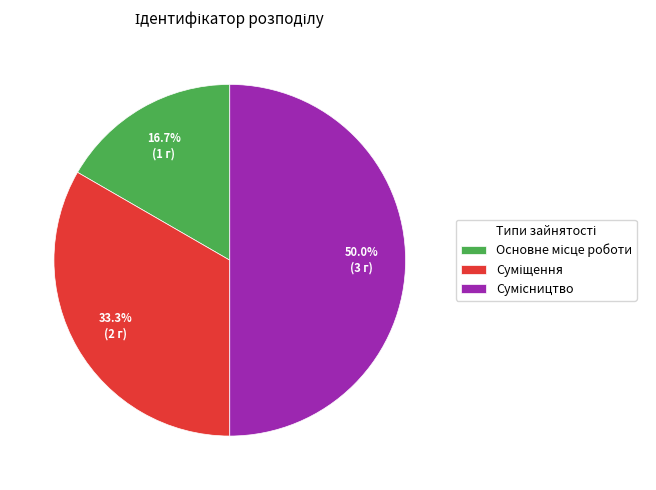

True or false: Сумісництво accounts for 50% of the total.

True